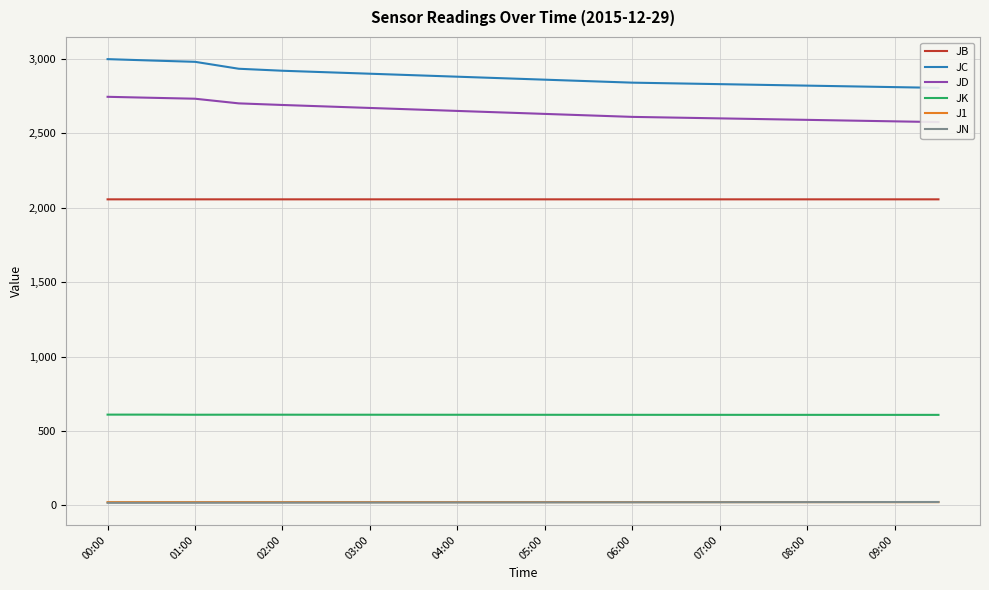

True or false: J1 and JB intersect in this chart.

False